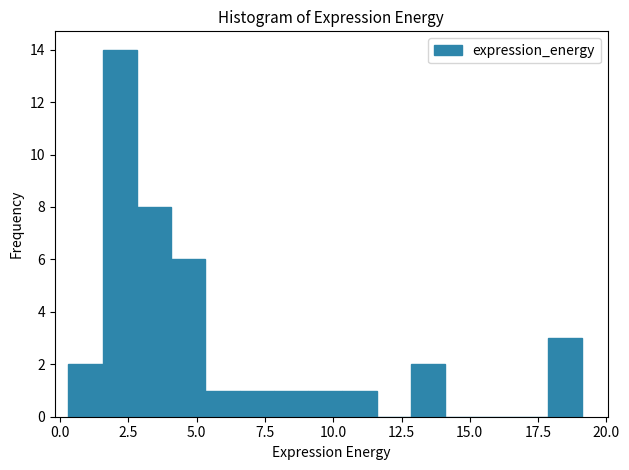

Around what value on the x-axis is the tallest bar? Give the approximate position of its centre, as read against the axis.

2.0